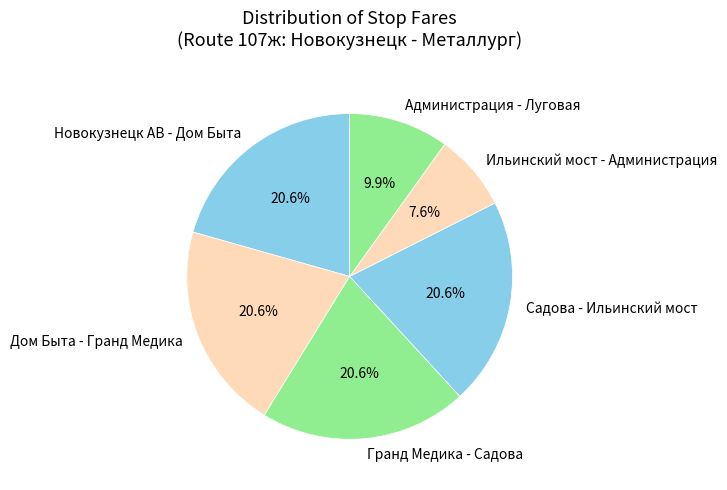

Combined, do Администрация - Луговая and Дом Быта - Гранд Медика account for over 50%?

No